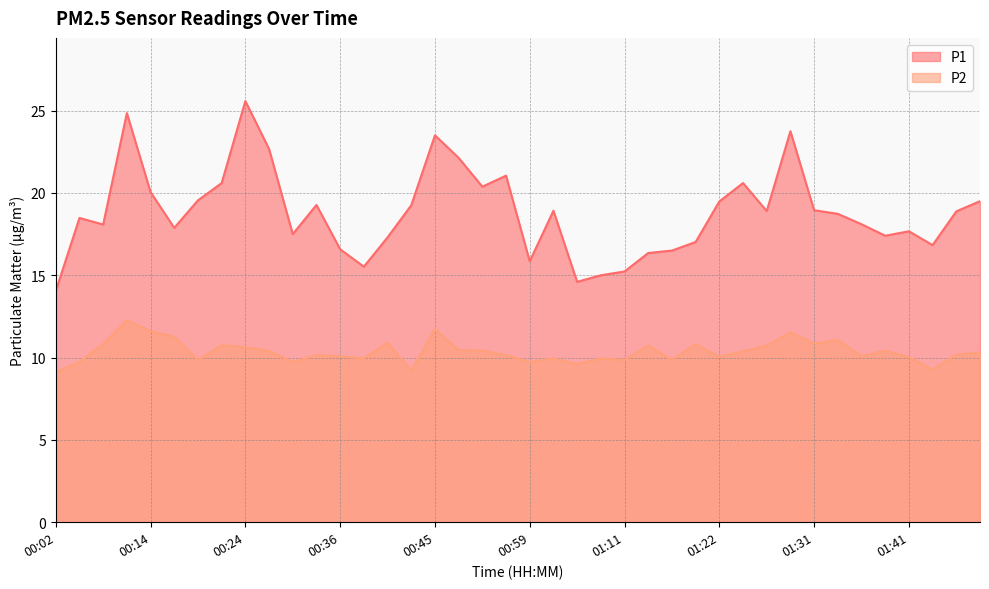

Between 01:18 and 01:43, which is larger?

01:43